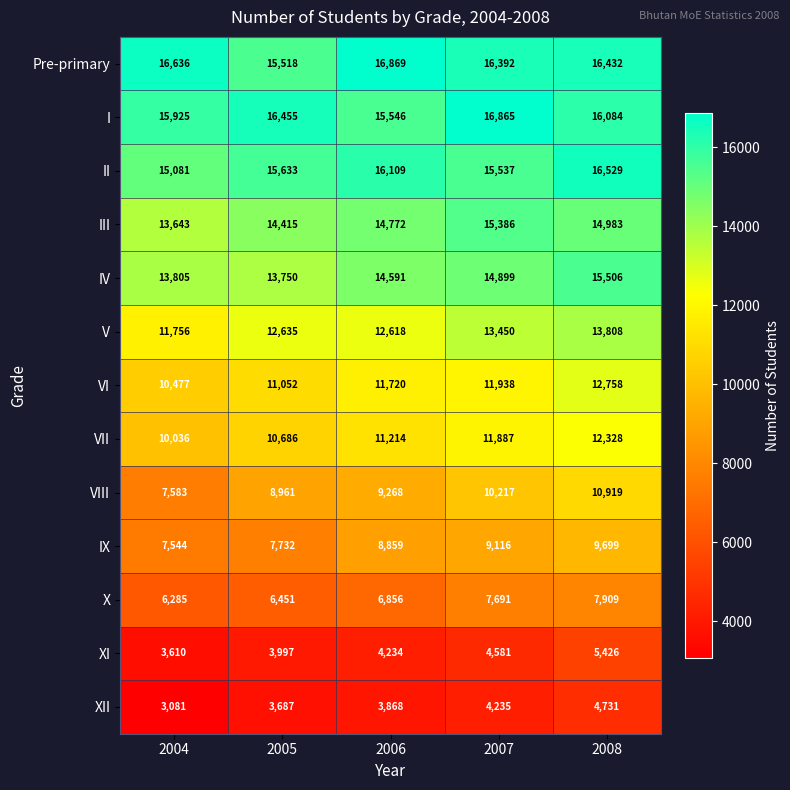

Between 2004 and 2008, which series saw the biggest shift?

VIII